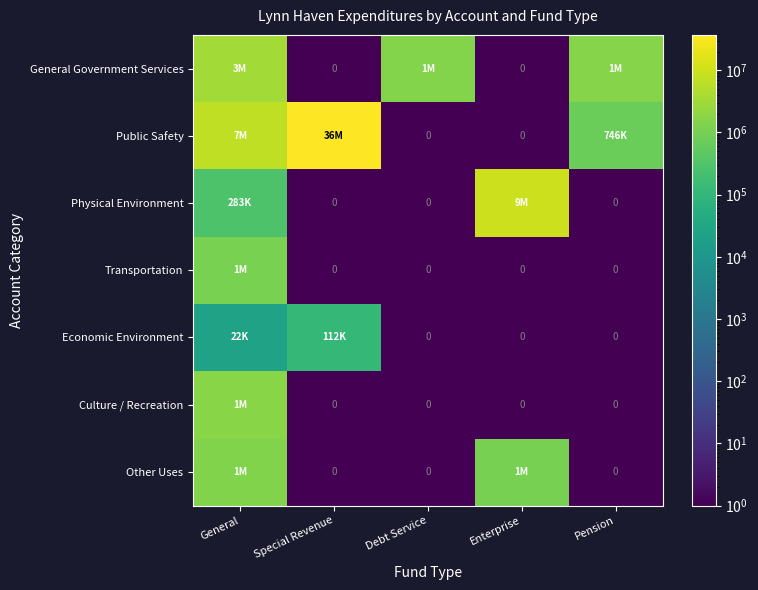

Where is General Government Services nearest to the value 1632620?

Pension